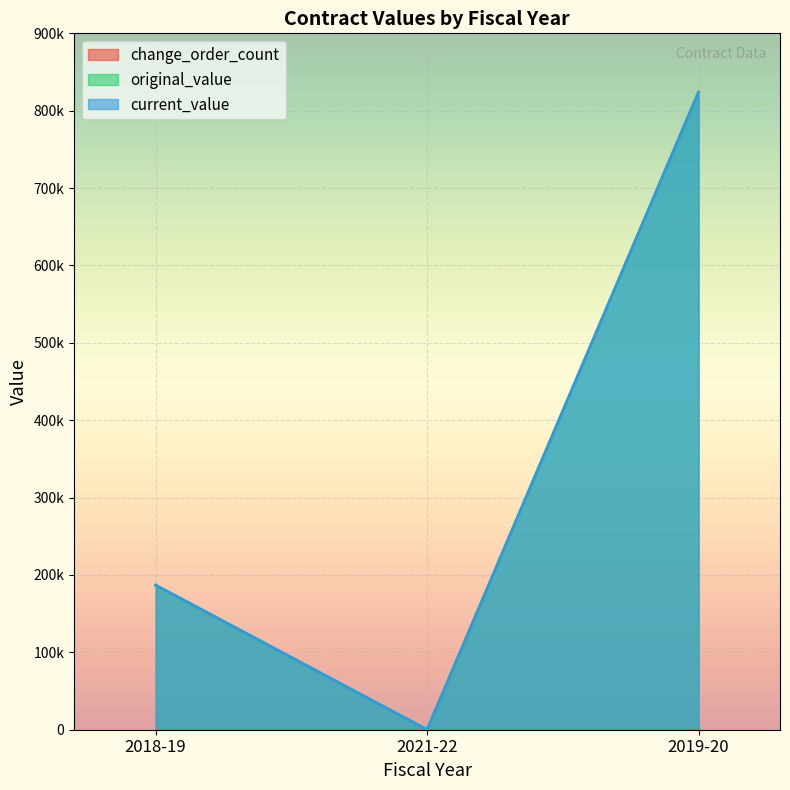

What is the sum of the original_value values at 2021-22 and 2019-20?

824131